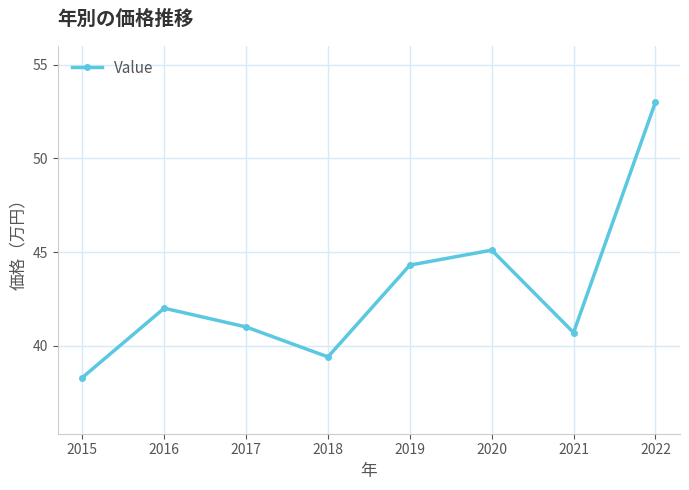

What is the sum of the values at 2019 and 2015?

82.6